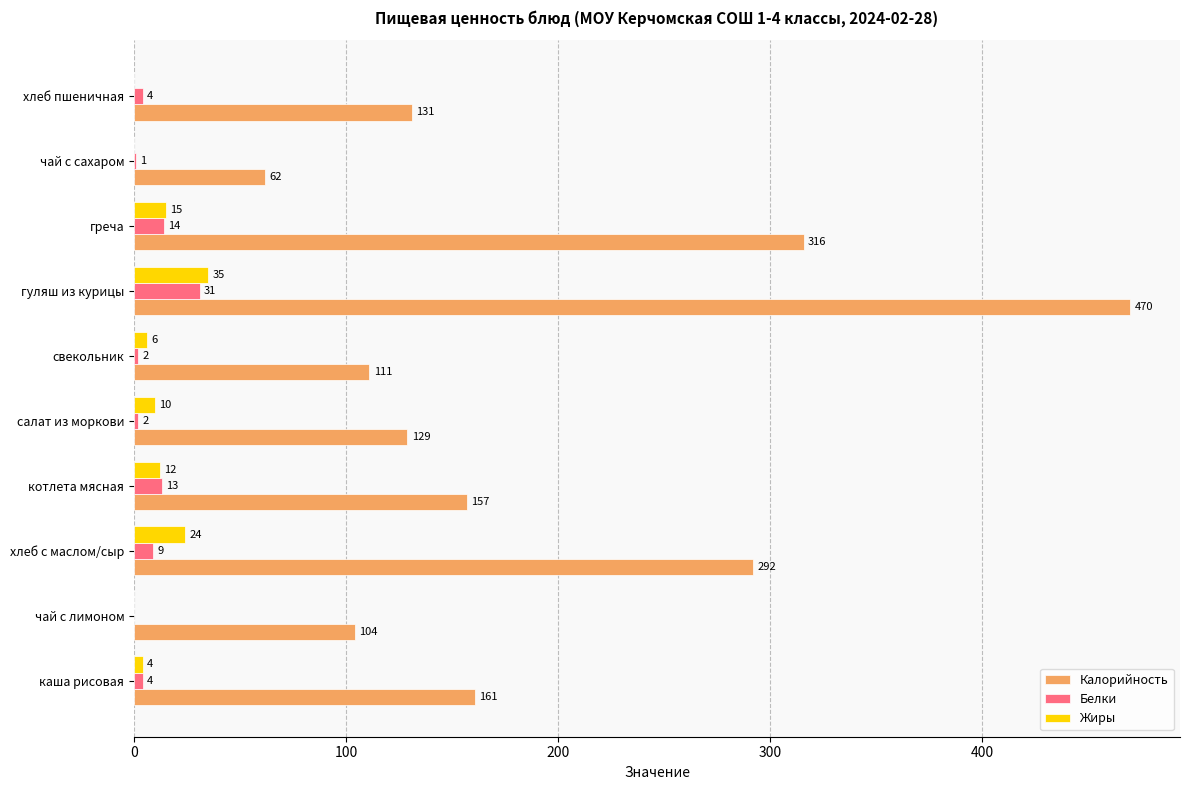

Is it true that Жиры equals 0 at хлеб пшеничная?

True